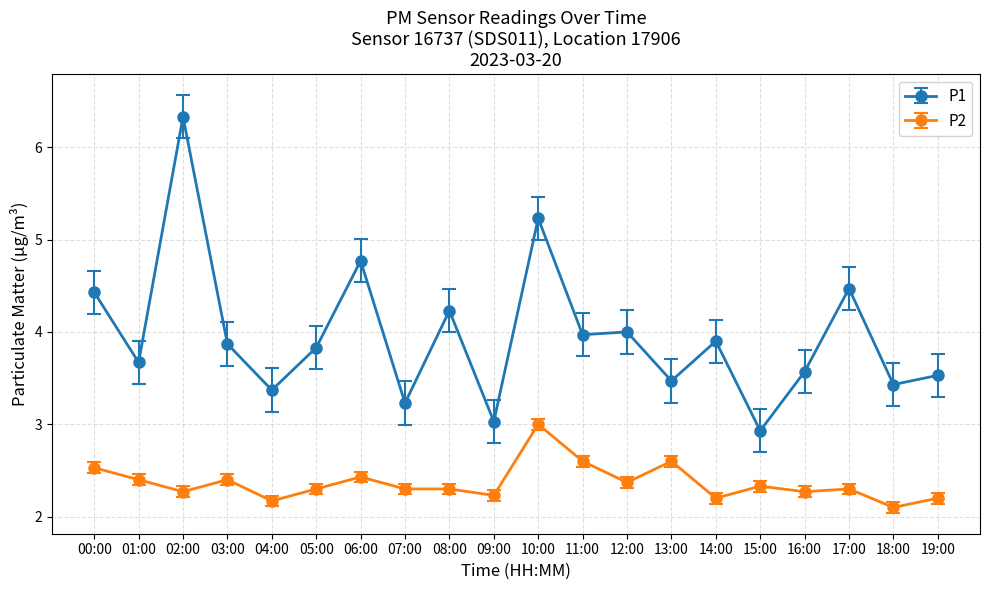

List the series in order of their peak value, lowest first.

P2, P1